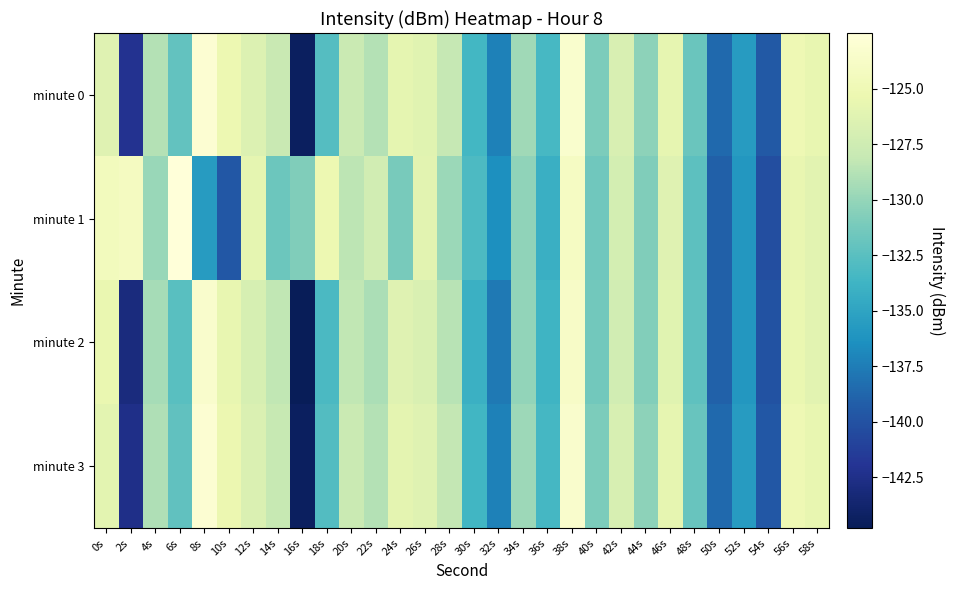

How many data points does each series have?

30